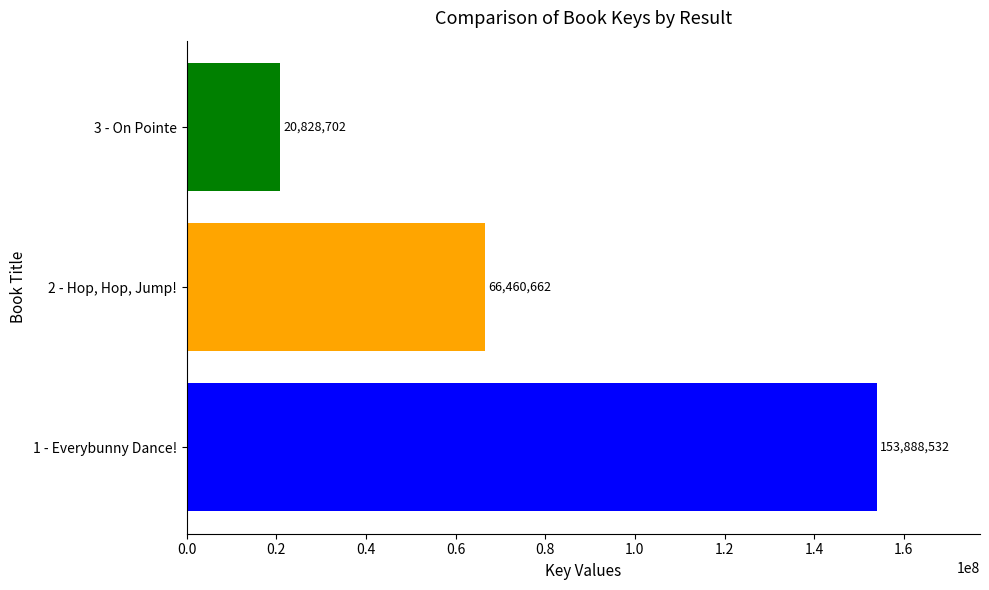

Reading bottom to top, extract all data points from this chart.

153888532	66460662	20828702